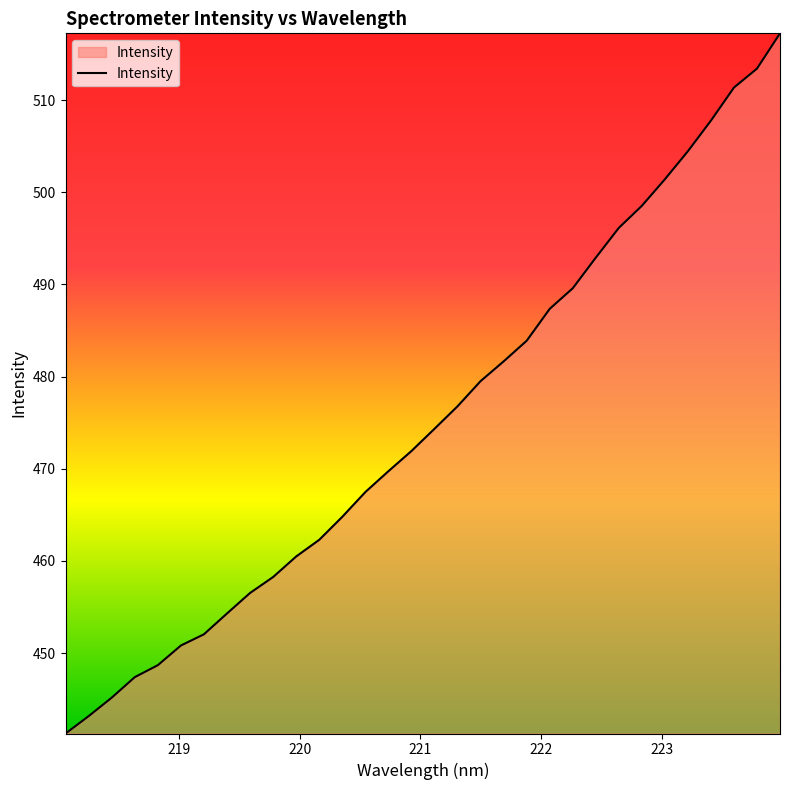

What is the difference between the maximum and minimum values?

76.0